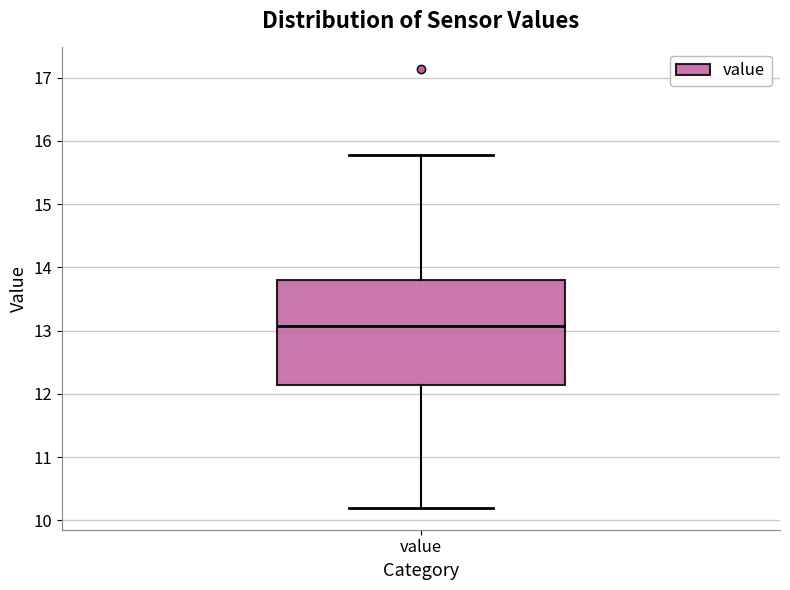

Transcribe this box plot: give where the median line is, the range the box spans, and where the two whiskers end, as read against the y-axis. The values are not printed on the chart, so give them approximately, as read against the axis.

median 13.1, box 12.1 to 13.8, whiskers 10.2 to 15.8